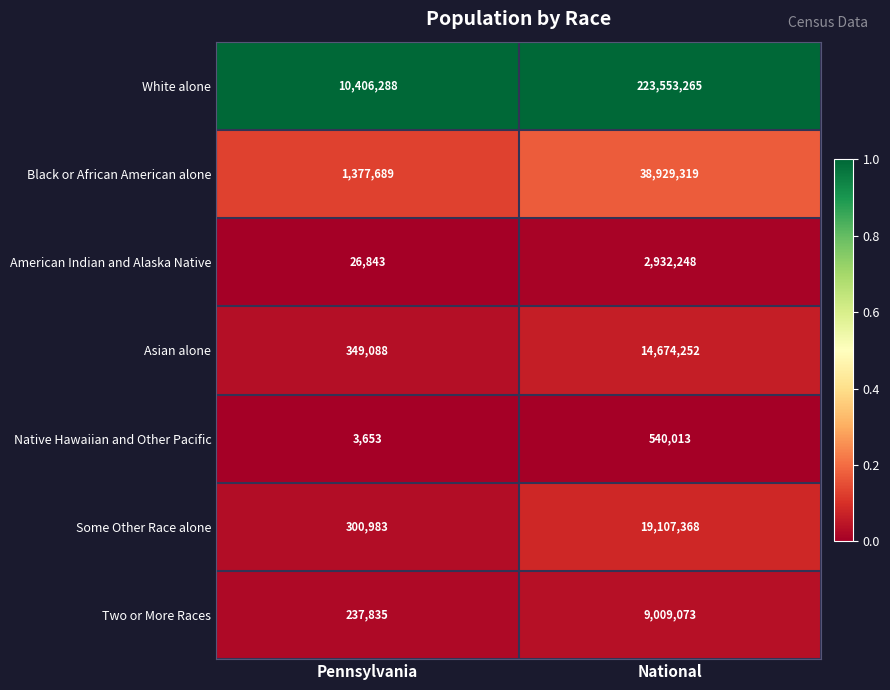

Reading right to left, list all the values displayed in this chart.

White alone: 223553265	10406288
Black or African American alone: 38929319	1377689
American Indian and Alaska Native: 2932248	26843
Asian alone: 14674252	349088
Native Hawaiian and Other Pacific: 540013	3653
Some Other Race alone: 19107368	300983
Two or More Races: 9009073	237835